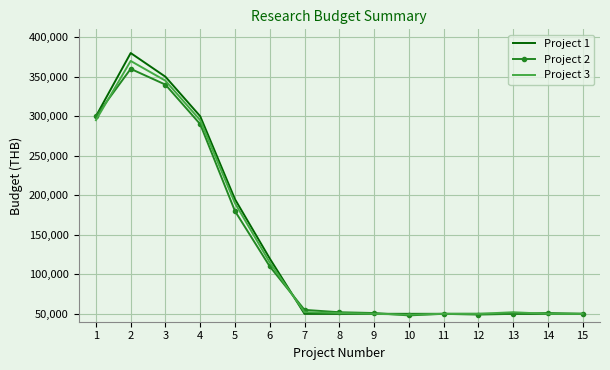

What is the maximum value for Project 1?

380000